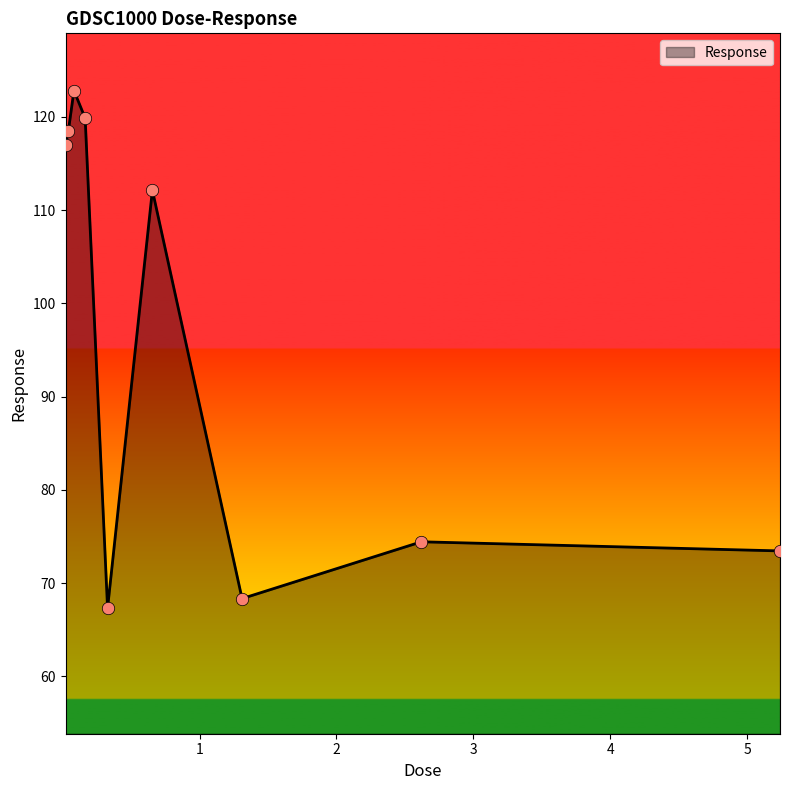

What is the difference between the maximum and minimum values?

55.5